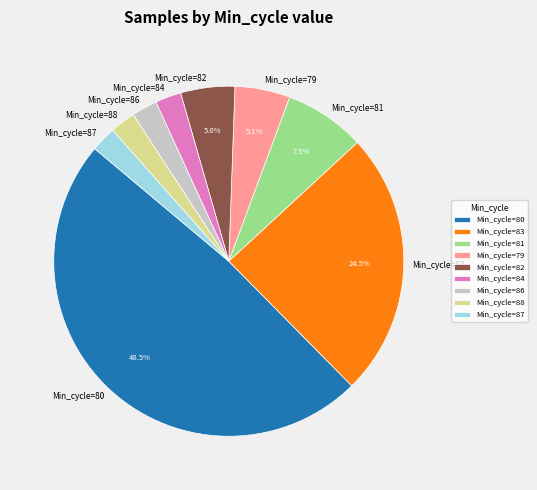

What percentage is NOT represented by Min_cycle=80?

51.5%